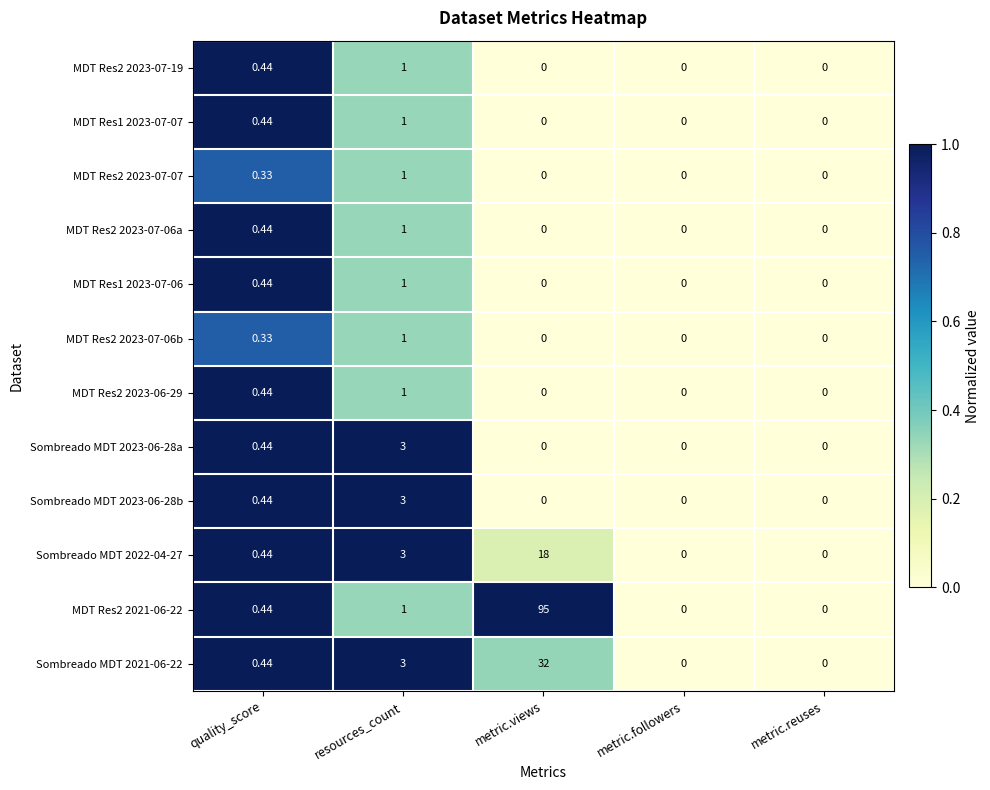

Which category has the highest value across all series?

metric.views